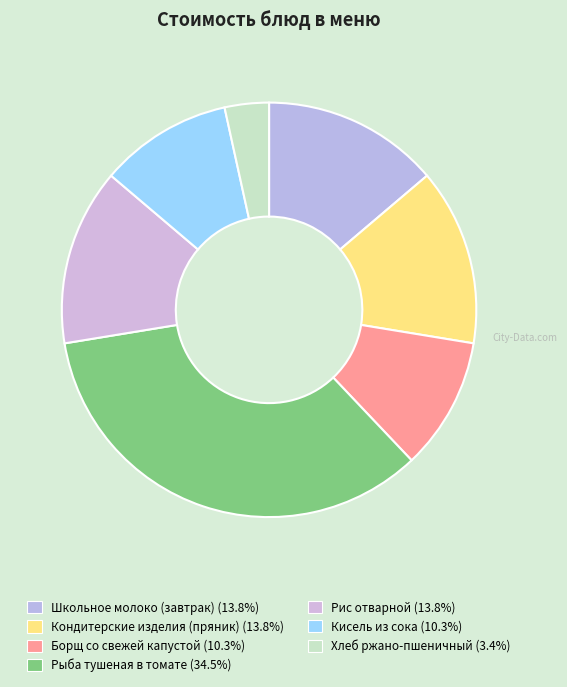

Count the number of slices in the pie.

7